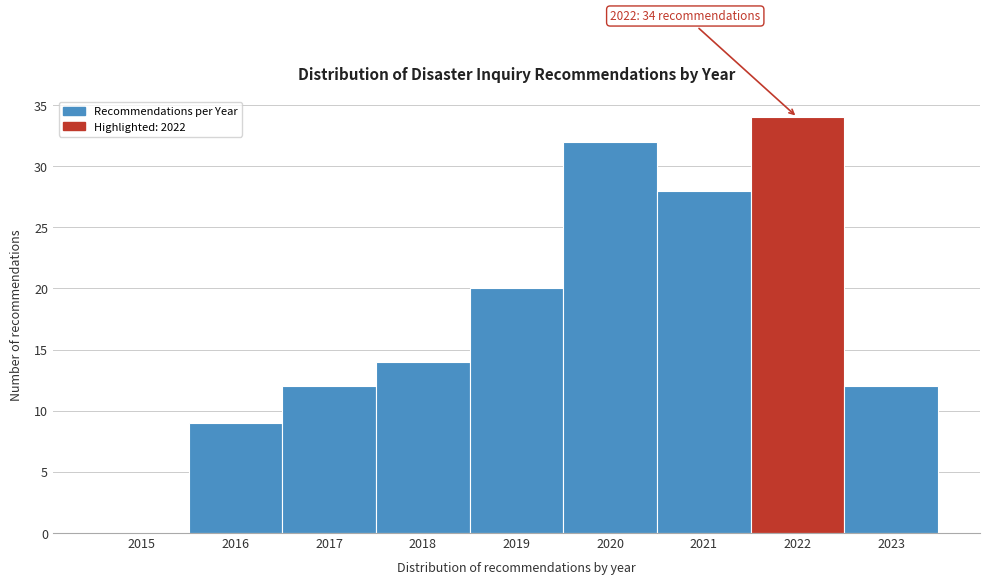

Reading right to left, list all the values displayed in this chart.

2023=12	2022=34	2021=28	2020=32	2019=20	2018=14	2017=12	2016=9	2015=0